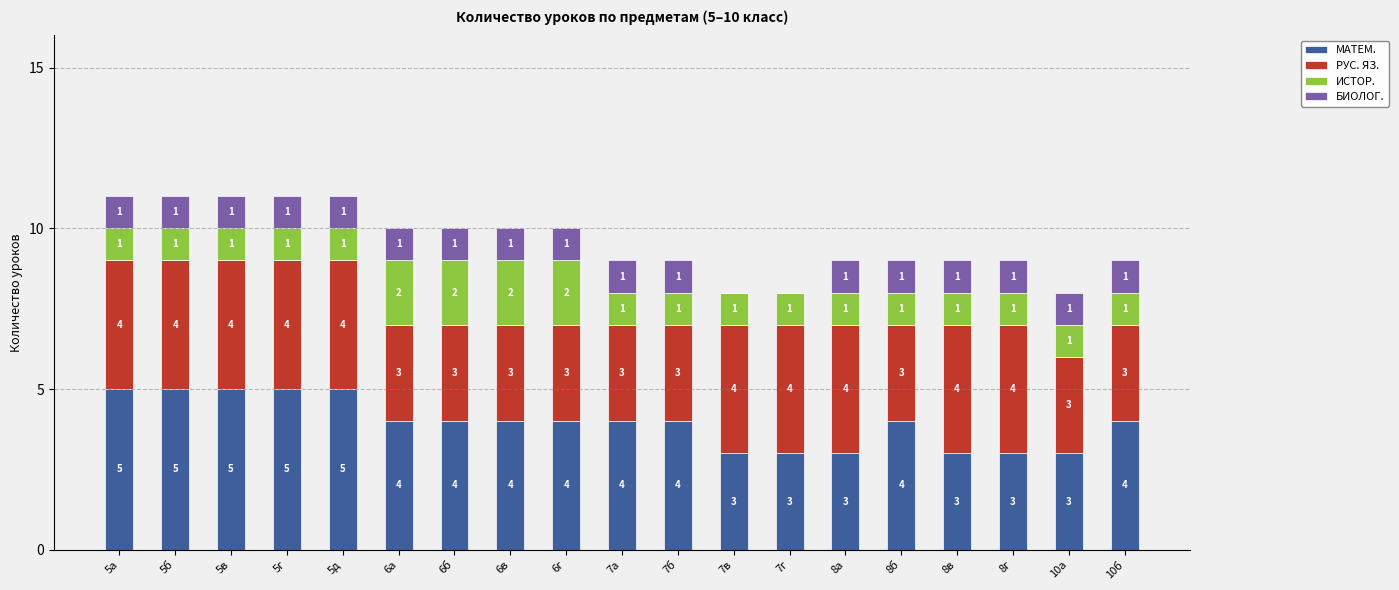

What is the total value across all series at 8г?

9